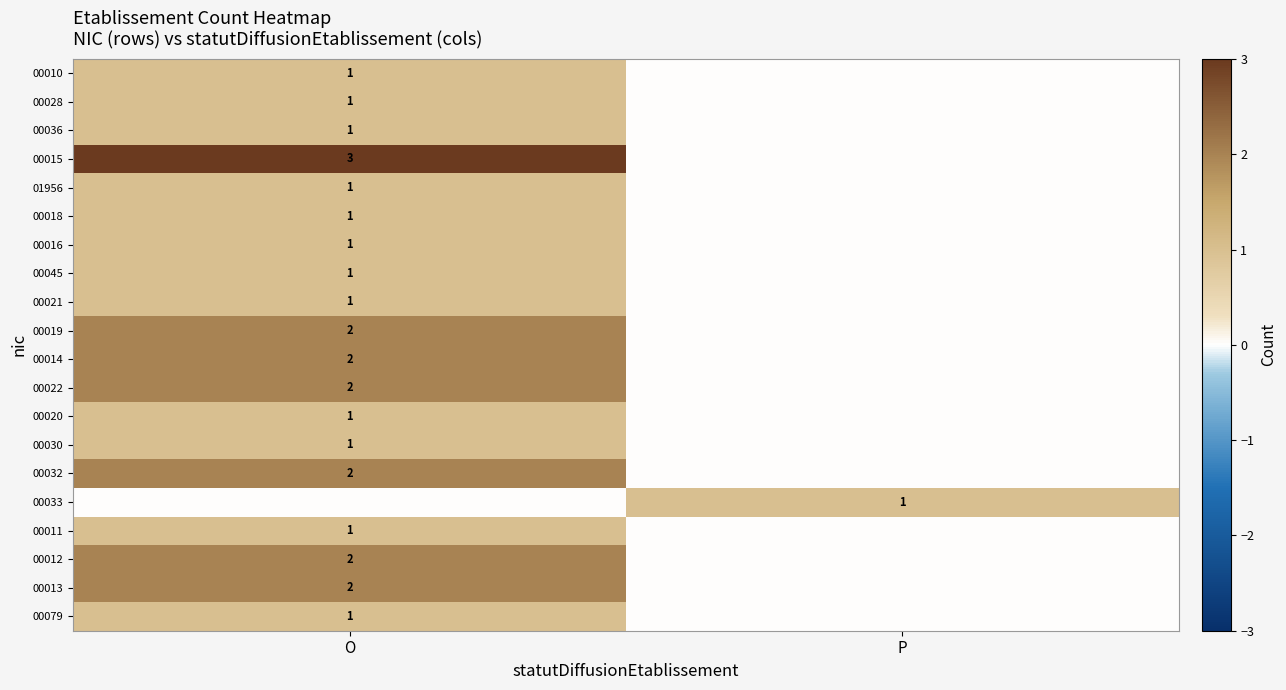

The value of 00012 at O is 3. True or false?

False